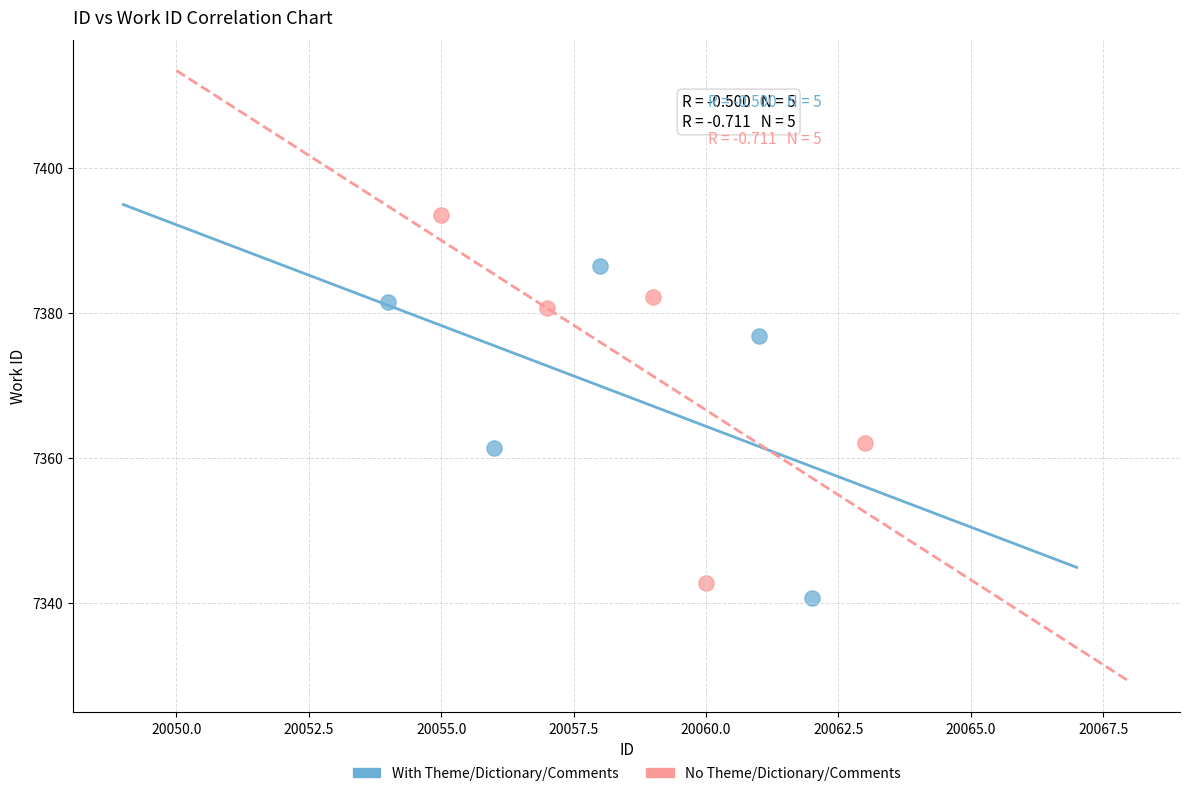

Which series reaches the maximum Y coordinate?

No Theme/Dictionary/Comments